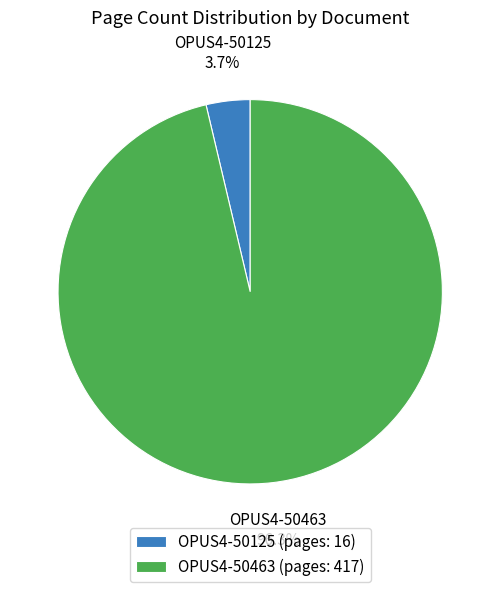

Rank the categories by value from lowest to highest.

OPUS4-50125, OPUS4-50463